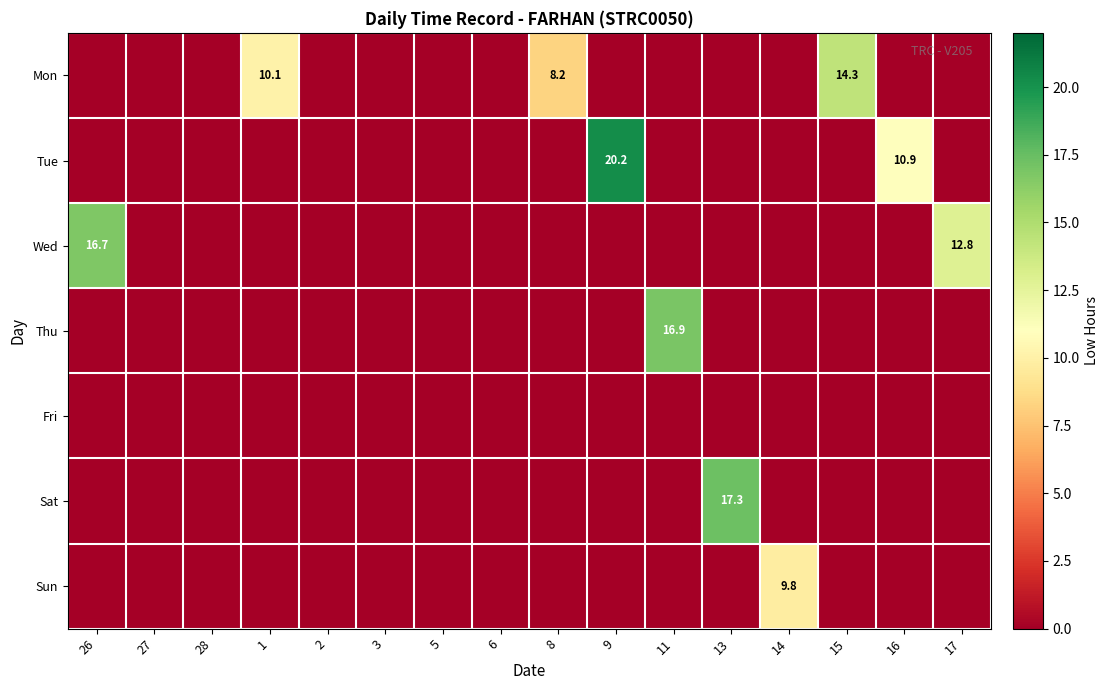

At how many categories does at least one series exceed 5?

10